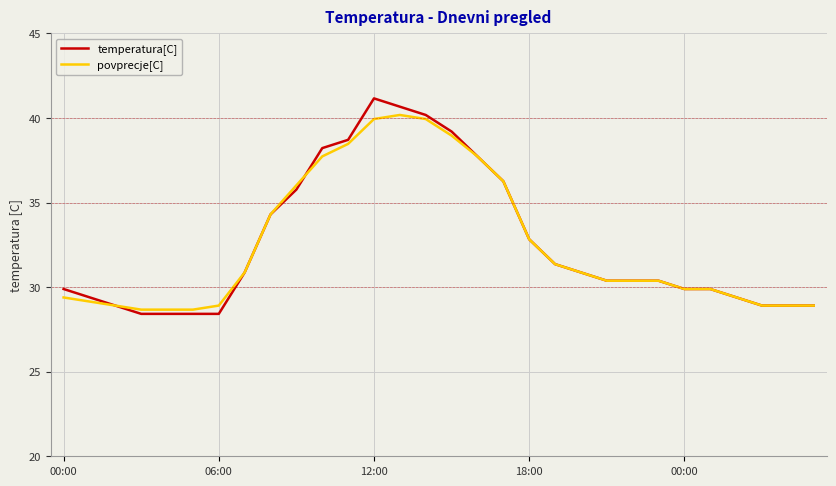

Which series has the widest spread of values?

temperatura[C]